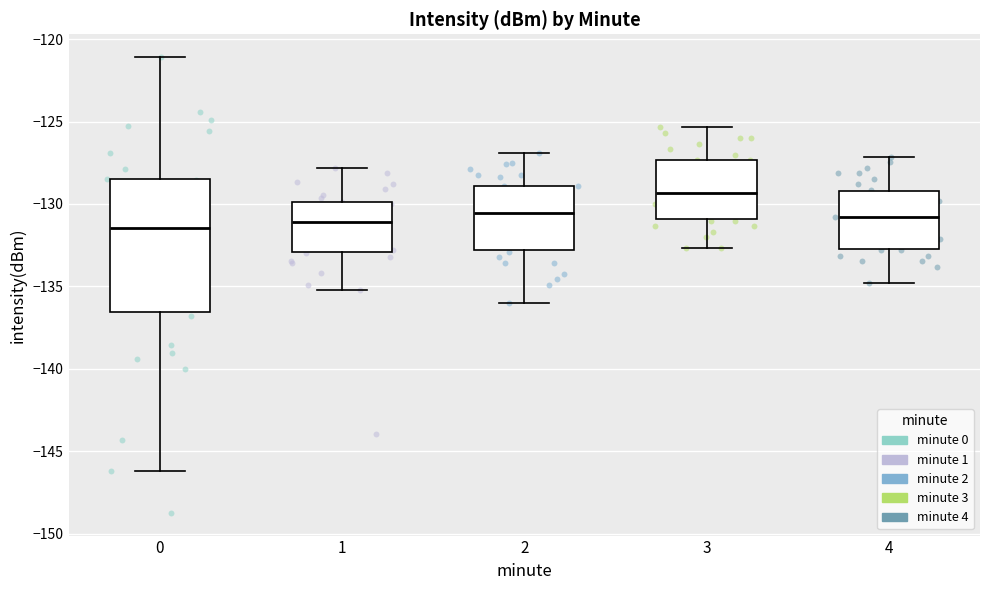

Reading left to right, read every box against the y-axis: the position of its median line, the range the box covers, and the ends of its whiskers. The values are not printed on the chart, so give them approximately, as read against the axis.

0: median -131.5, box -136.5 to -128.5, whiskers -146.0 to -121.0
1: median -131.0, box -133.0 to -130.0, whiskers -135.0 to -128.0
2: median -130.5, box -133.0 to -129.0, whiskers -136.0 to -127.0
3: median -129.5, box -131.0 to -127.5, whiskers -132.5 to -125.5
4: median -131.0, box -132.5 to -129.0, whiskers -135.0 to -127.0